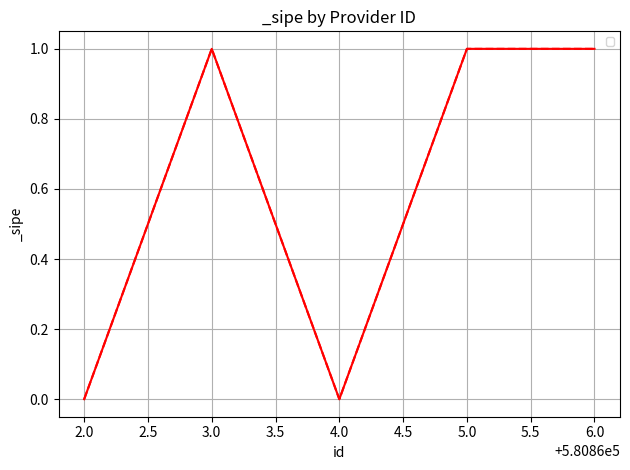

Count the values in the range 0 to 1.

5